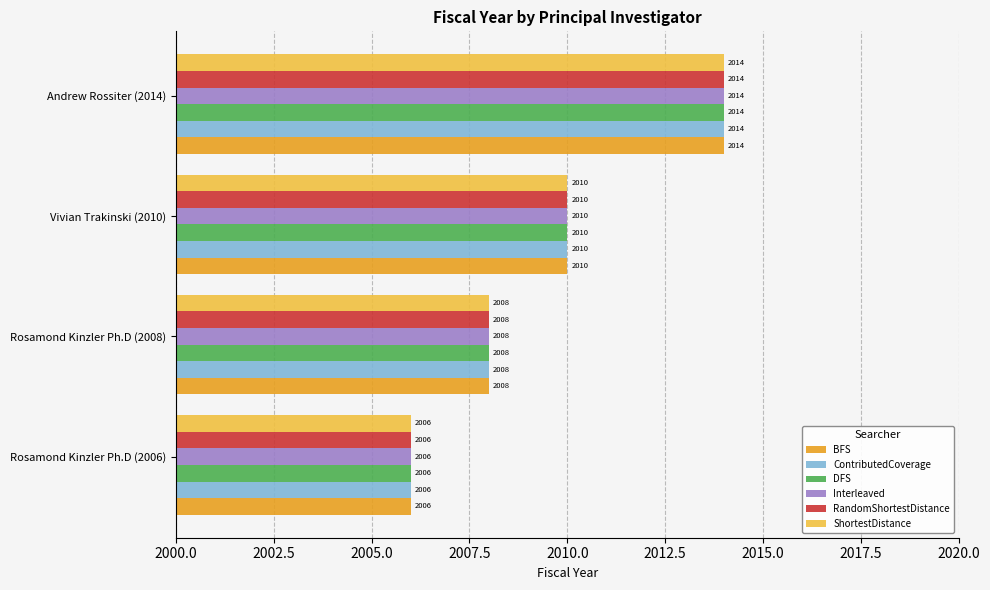

At which label is BFS closest to 2010?

Vivian Trakinski (2010)